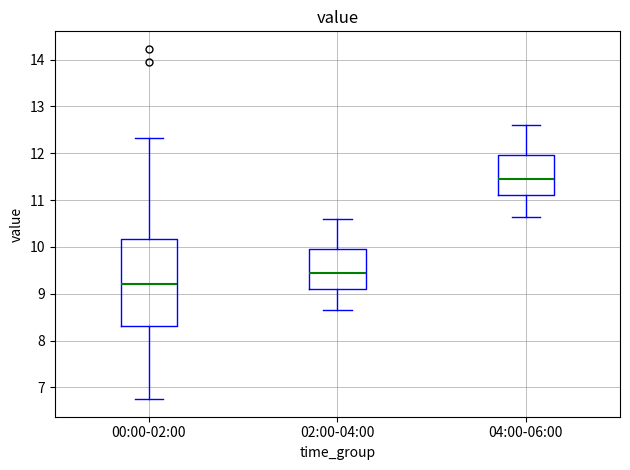

Which box is the tallest, from its lower edge to its upper edge?

00:00-02:00